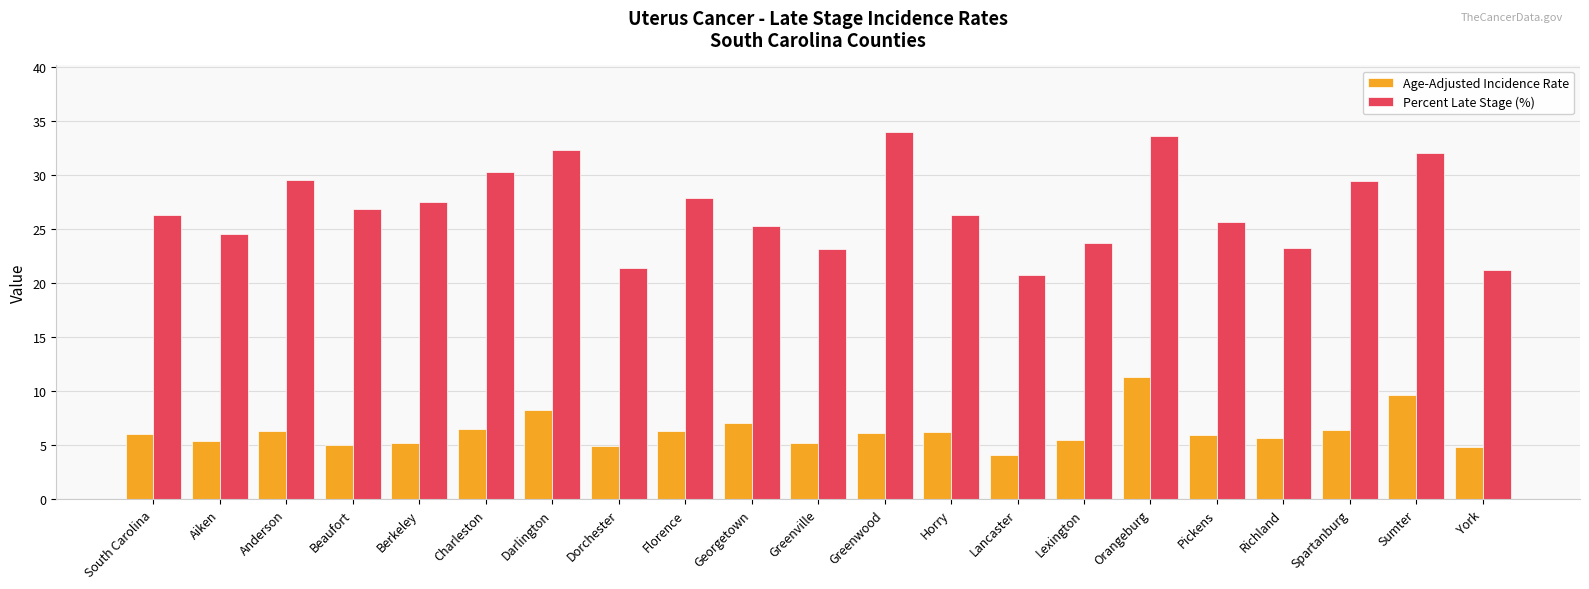

List the series in order of their peak value, highest first.

Percent Late Stage (%), Age-Adjusted Incidence Rate